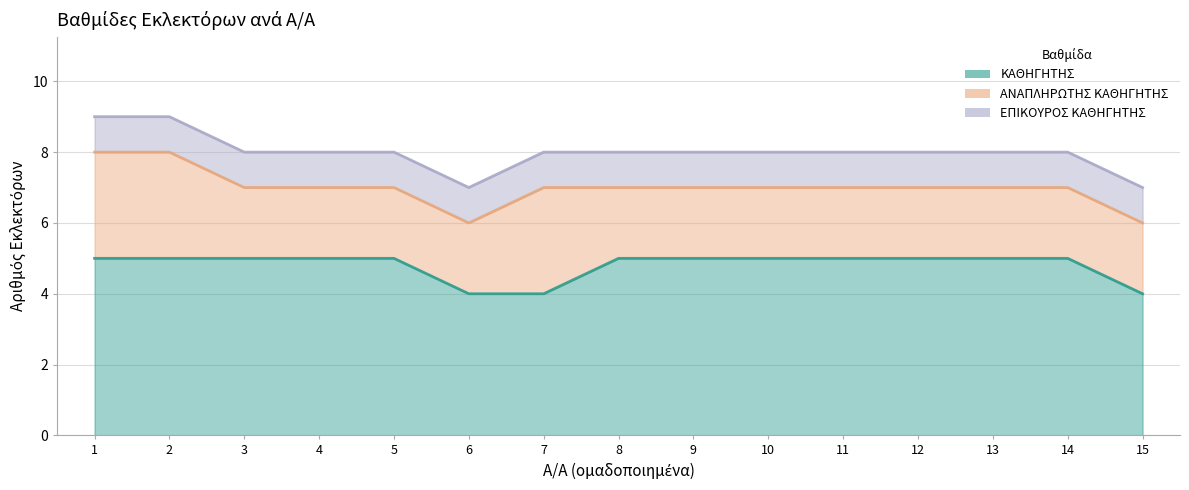

Reading left to right, transcribe all the data shown in this chart.

ΚΑΘΗΓΗΤΗΣ: 1=5	2=5	3=5	4=5	5=5	6=4	7=4	8=5	9=5	10=5	11=5	12=5	13=5	14=5	15=4
ΑΝΑΠΛΗΡΩΤΗΣ ΚΑΘΗΓΗΤΗΣ: 1=8	2=8	3=7	4=7	5=7	6=6	7=7	8=7	9=7	10=7	11=7	12=7	13=7	14=7	15=6
ΕΠΙΚΟΥΡΟΣ ΚΑΘΗΓΗΤΗΣ: 1=9	2=9	3=8	4=8	5=8	6=7	7=8	8=8	9=8	10=8	11=8	12=8	13=8	14=8	15=7